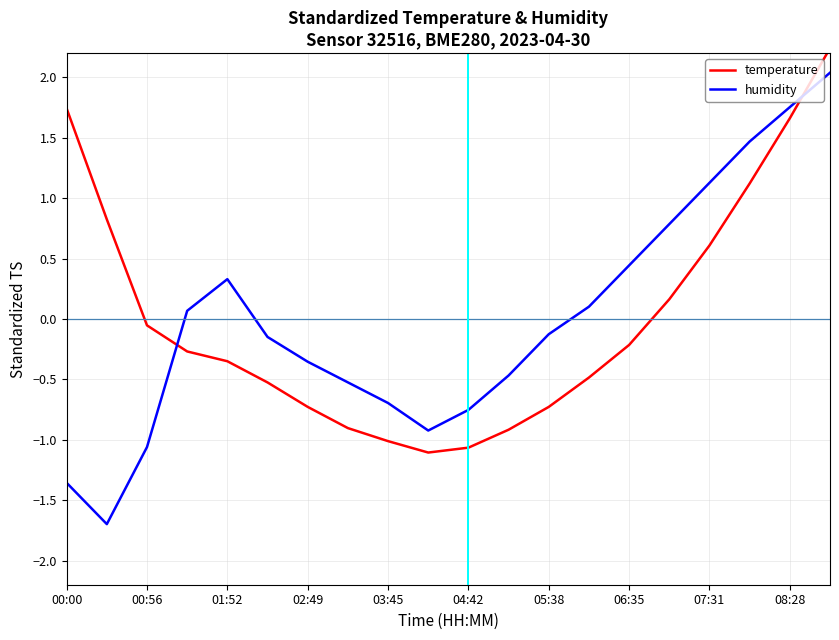

What is the spread (max minus min) of values at 15?

0.6